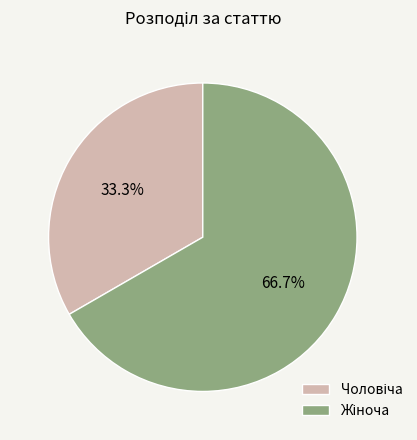

Is there a majority slice in this chart?

Yes